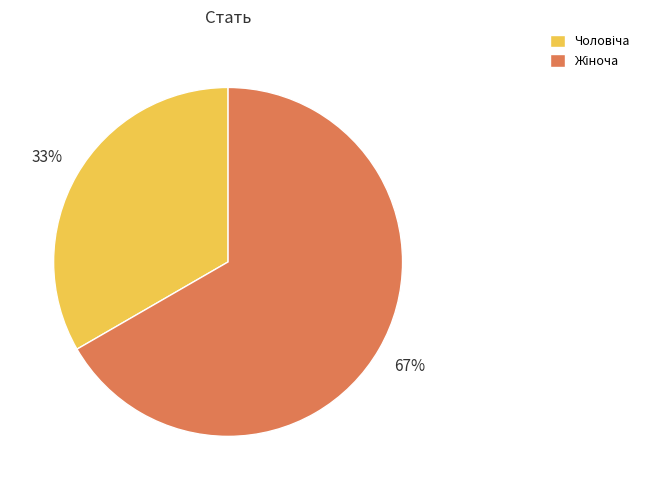

How many slices are in this pie chart?

2